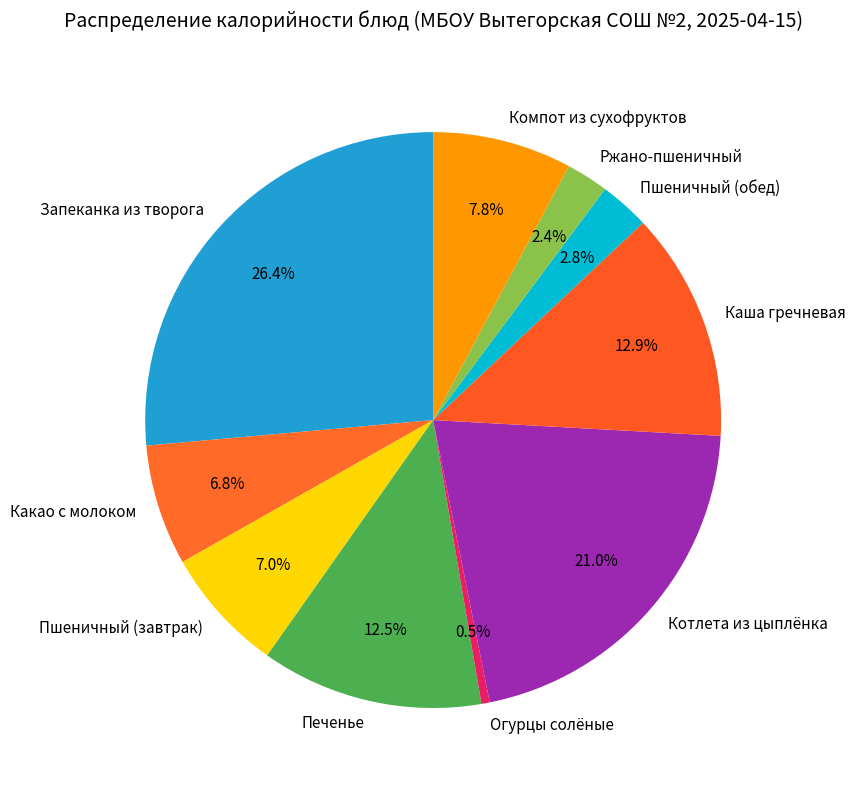

How many slices are in this pie chart?

10